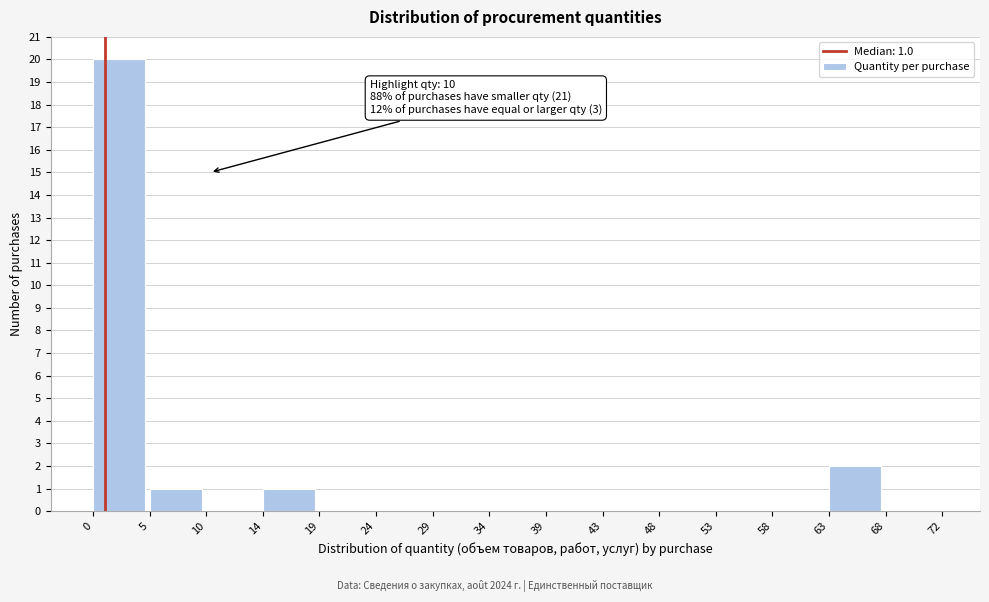

Which range on the x-axis has the tallest bar?

0 to 5